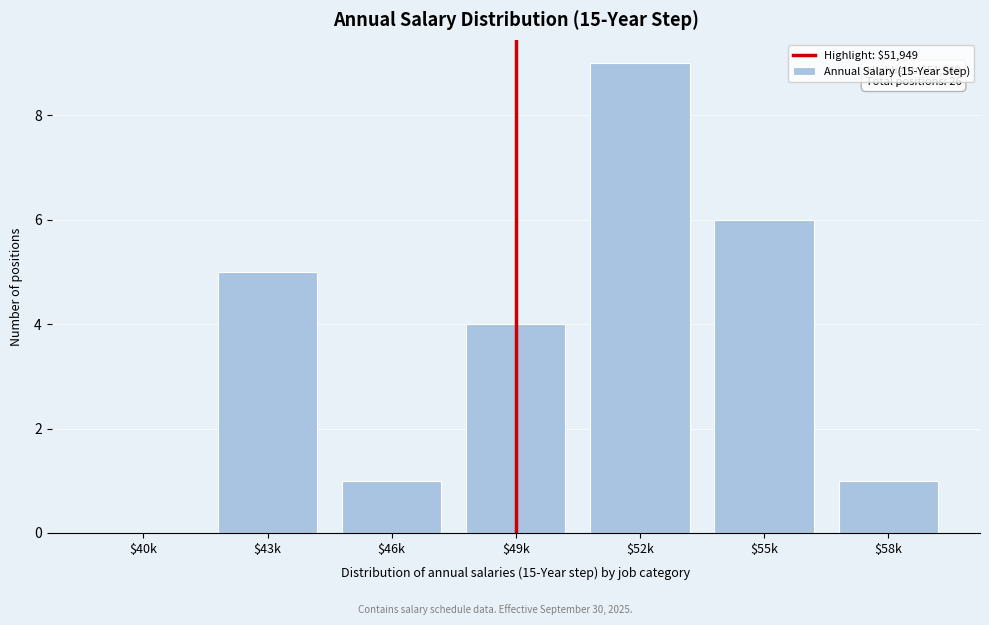

True or false: the data shows 9 at $52k.

True